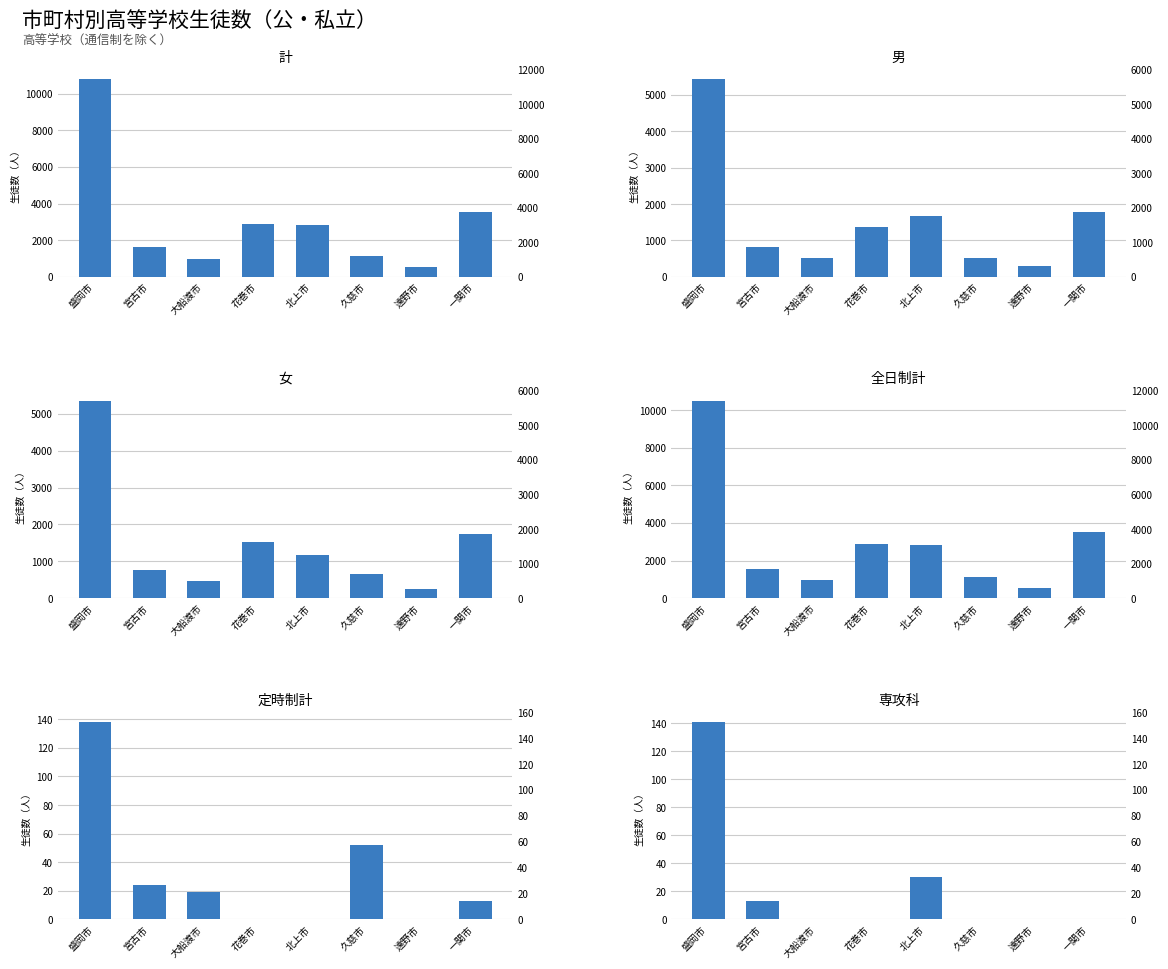

List the labels in order of 女 value, smallest first.

遠野市, 大船渡市, 久慈市, 宮古市, 北上市, 花巻市, 一関市, 盛岡市